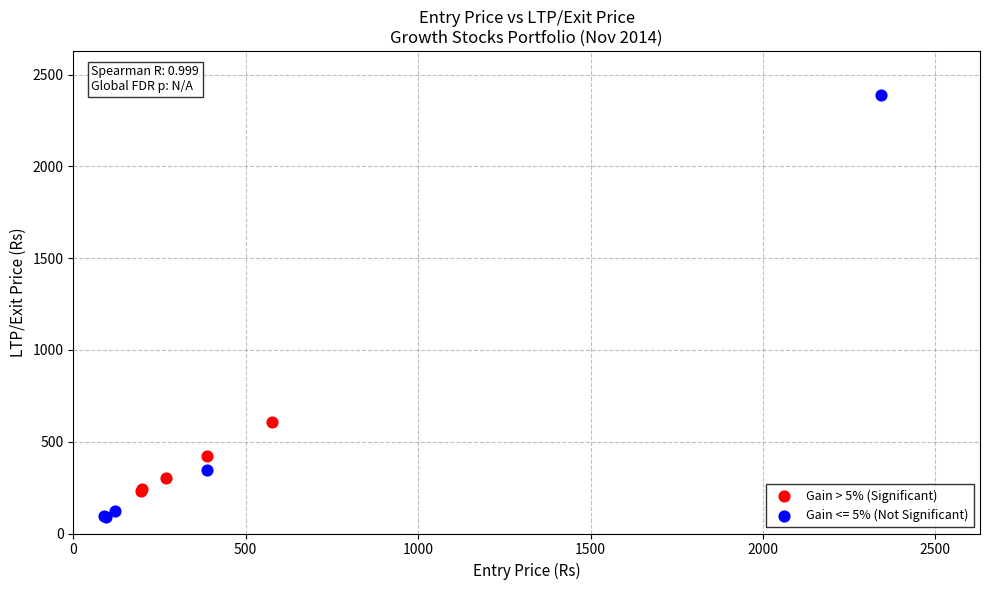

Which series contains the highest Y value?

Gain <= 5% (Not Significant)